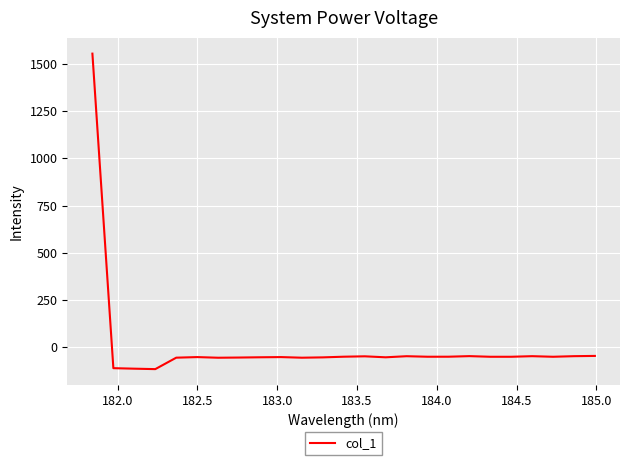

What is the difference between the maximum and minimum values?

1672.6